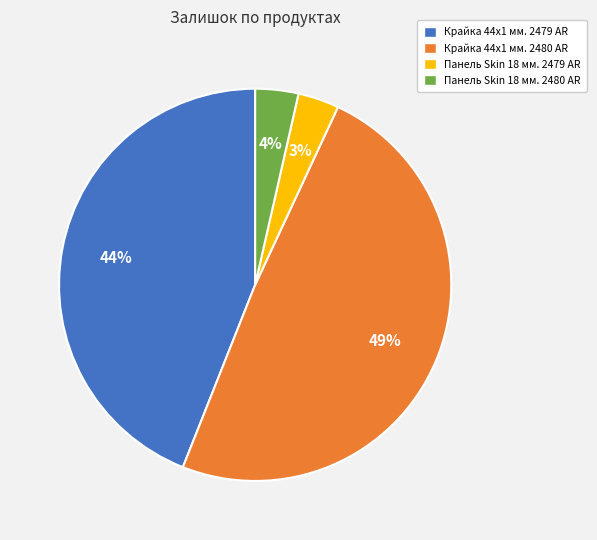

To the nearest percent, what is the difference between the largest and smallest slice percentages?

46%